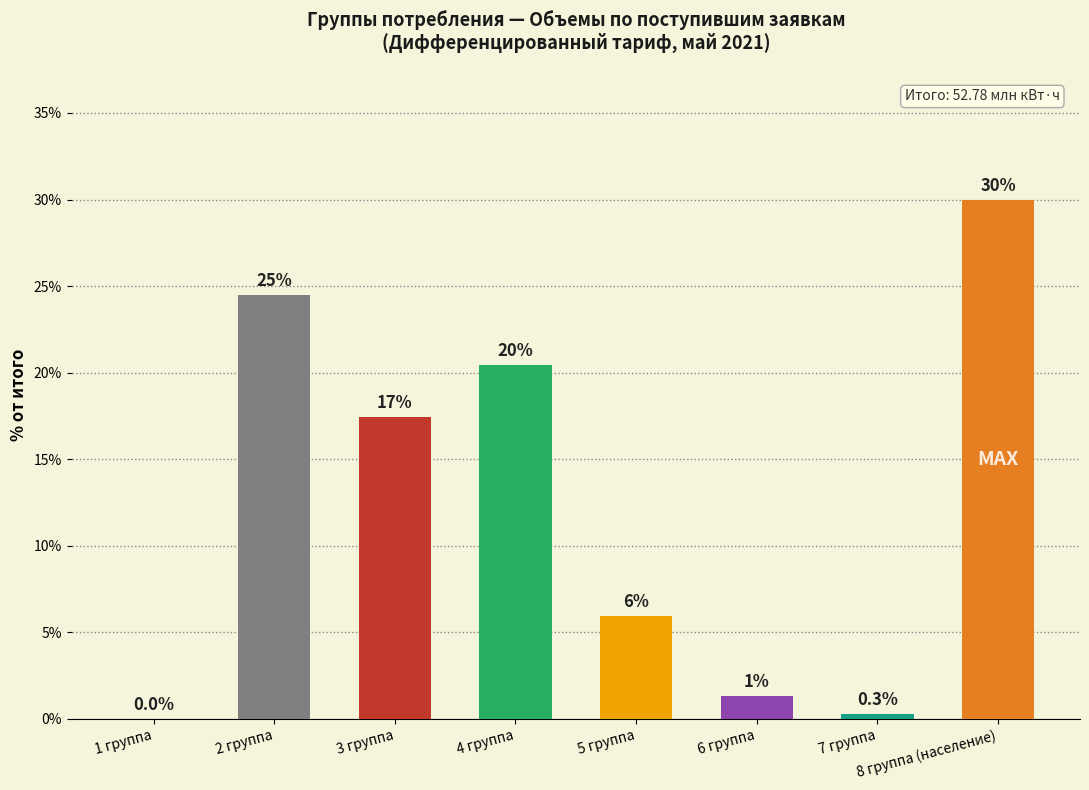

At which label is the value closest to 14?

3 группа